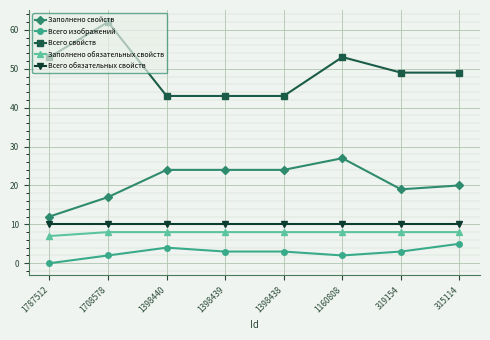

Read the Всего изображений value at 315114.

5